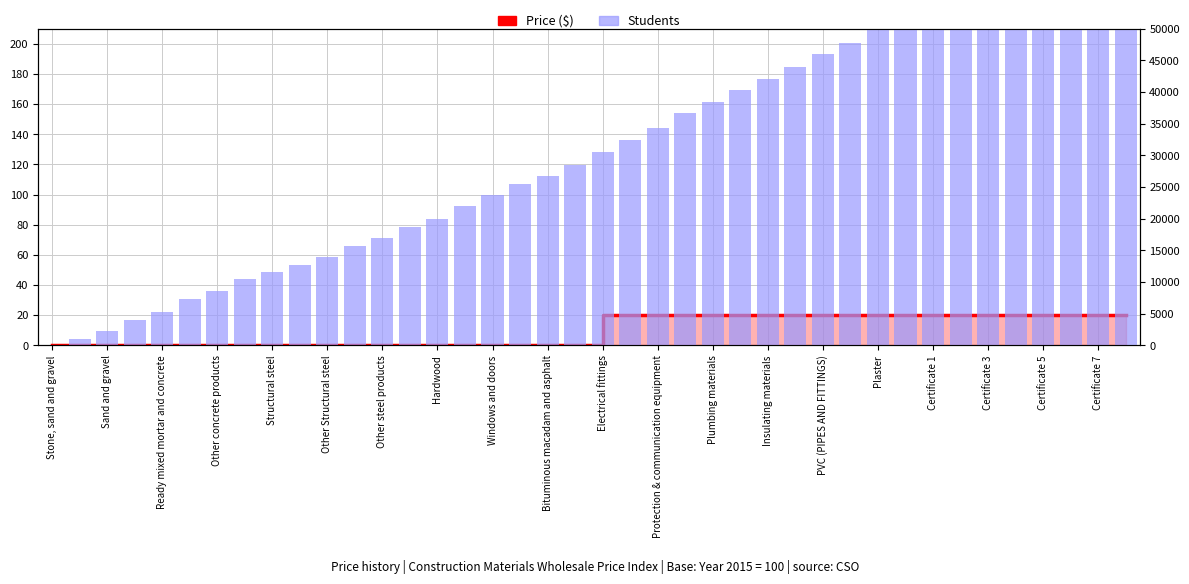

At which label does Students first exceed 30500?

21